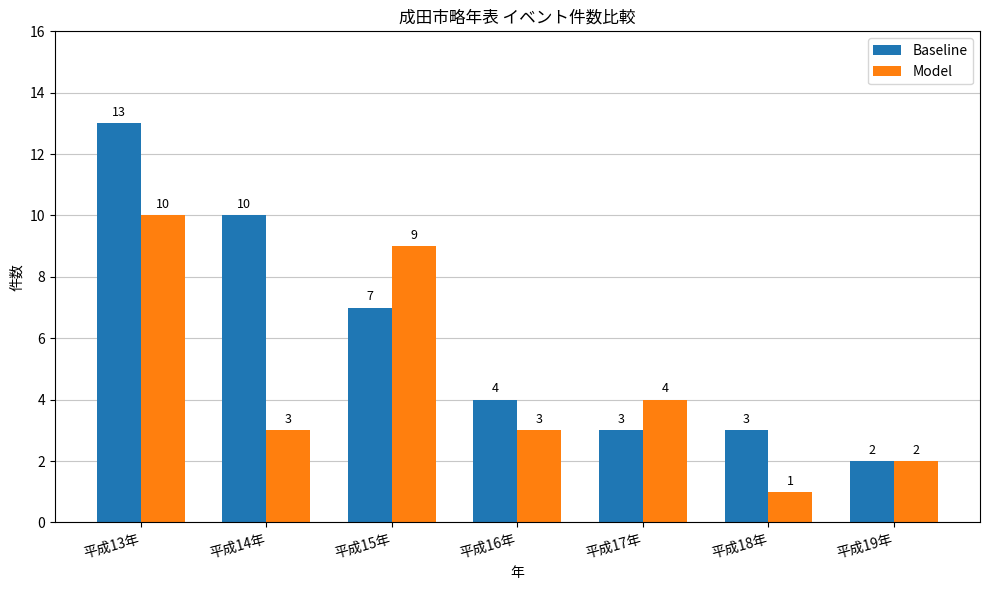

What is the sum of the Baseline values at 平成16年 and 平成18年?

7